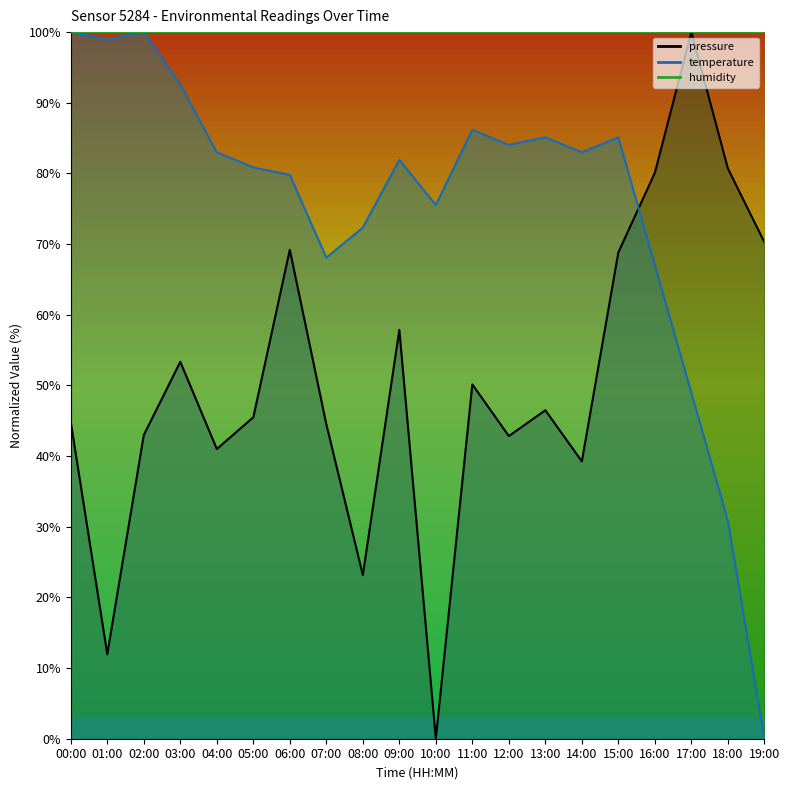

At which category does pressure reach its first local peak?

03:00